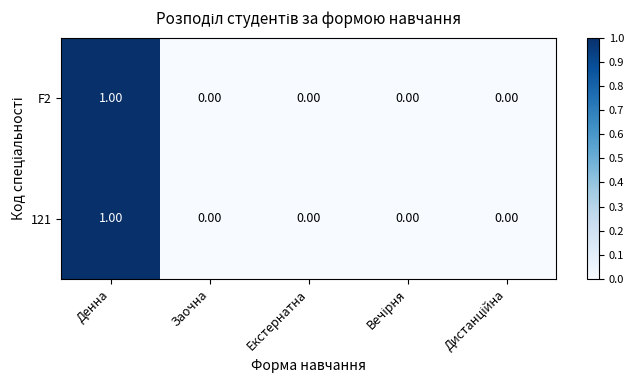

At which category is the sum across all series the highest?

Денна